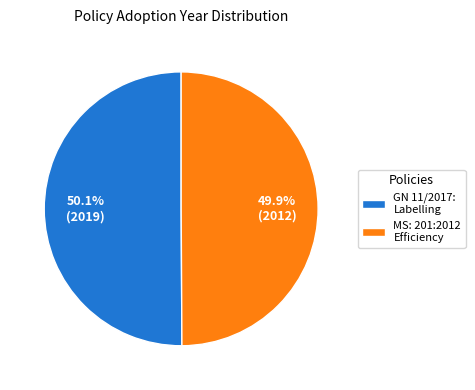

Approximately how many times larger is the value at GN 11/2017: Labelling compared to MS: 201:2012 Efficiency?

1.0